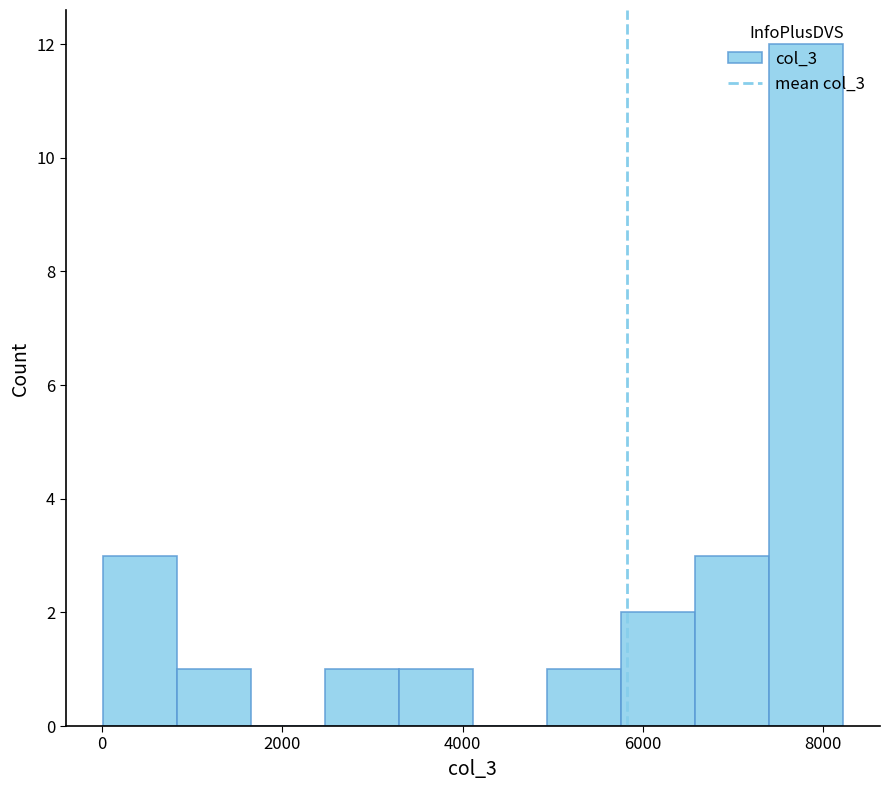

Which range on the x-axis has the tallest bar?

7400 to 8200